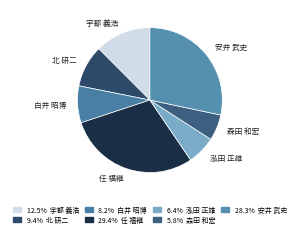

How many segments does this pie chart have?

7